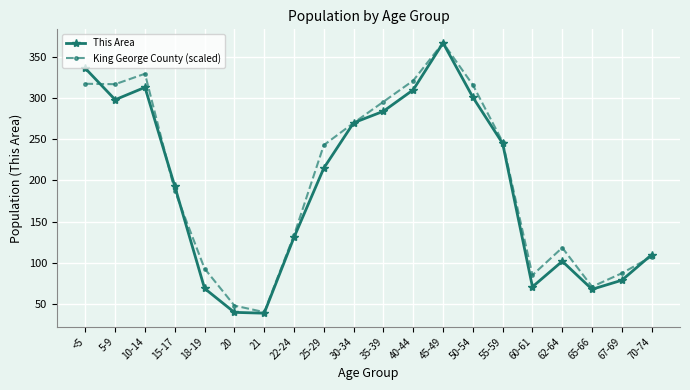

The value of King George County (scaled) at 67-69 is 115.2. True or false?

False